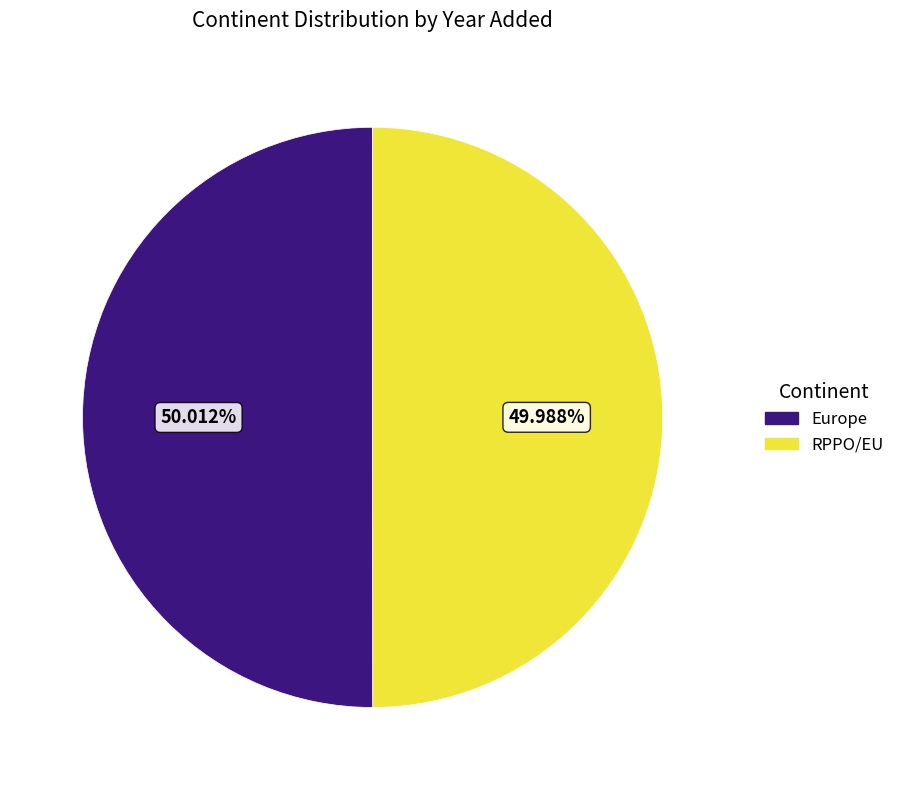

Do Europe and RPPO/EU together represent more than half of the pie?

Yes